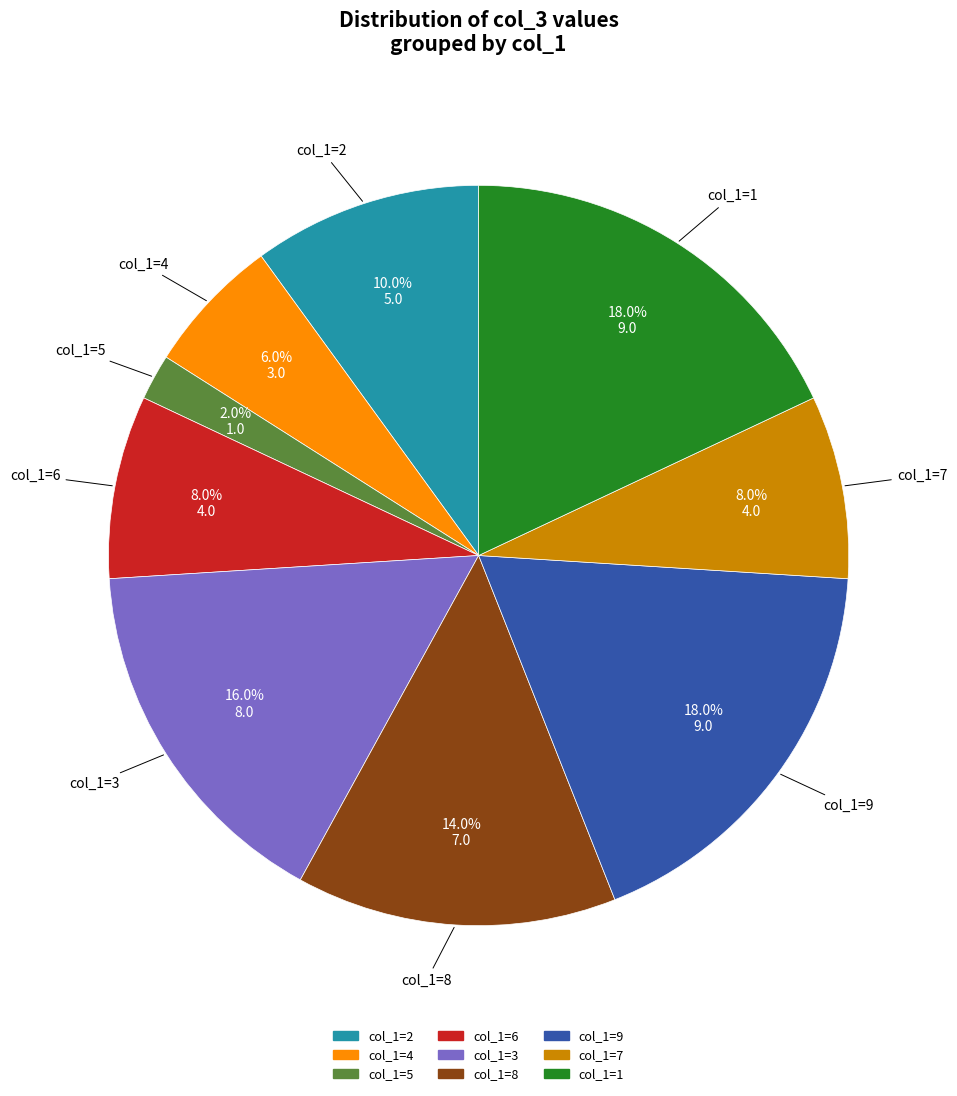

Does any single category account for the majority?

No